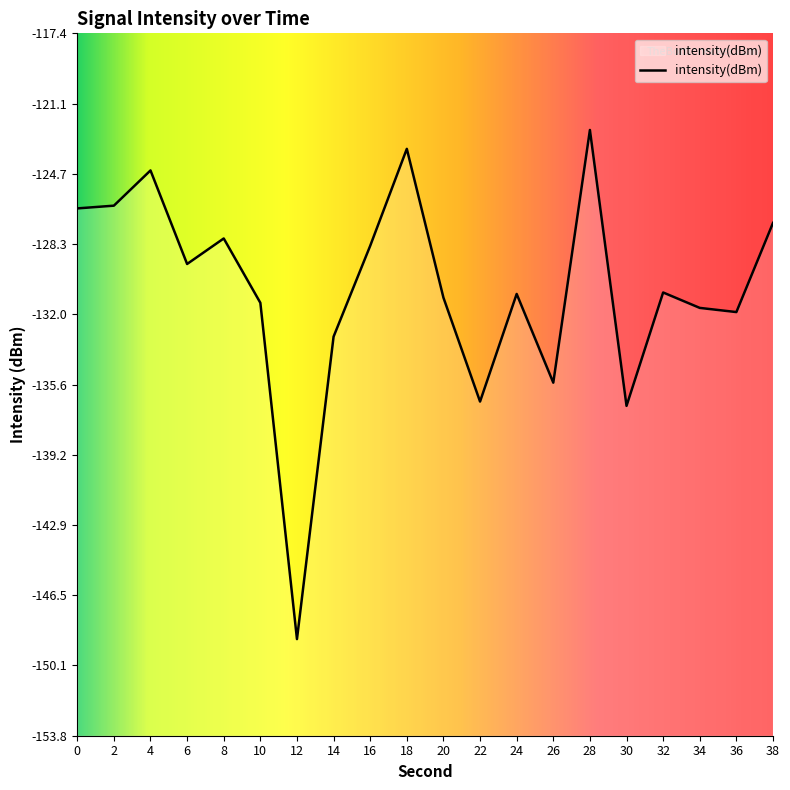

True or false: the data shows -236.1 at 10.

False